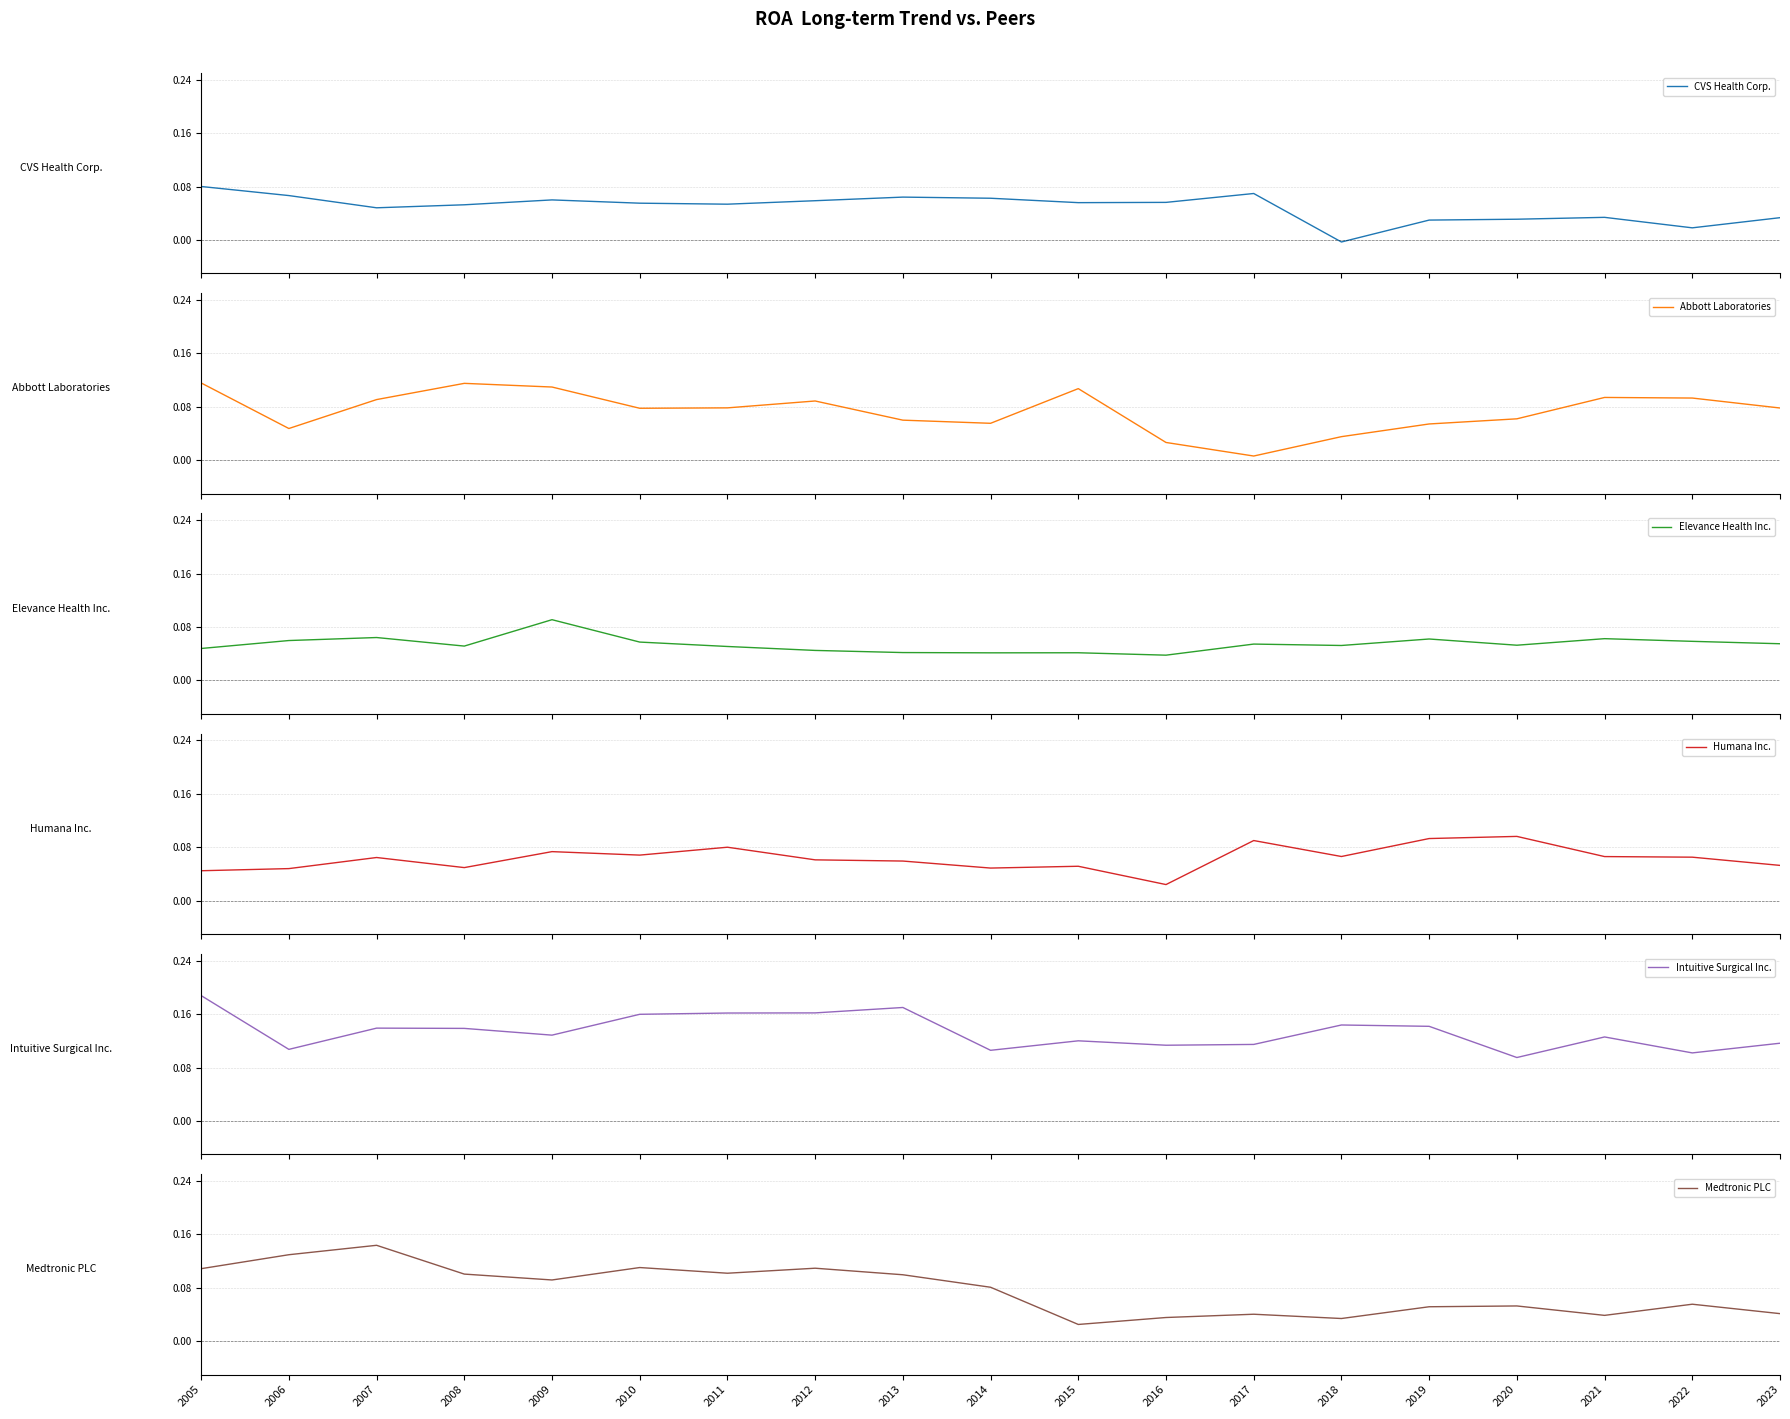

At which category is the sum across all series the highest?

2005